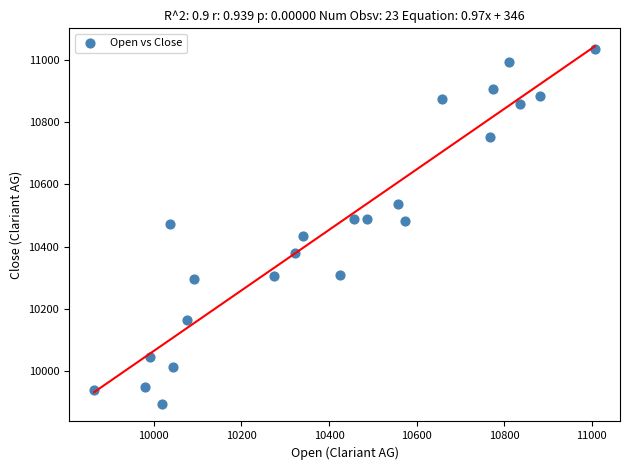

What is the range of X values (max minus min)?

1143